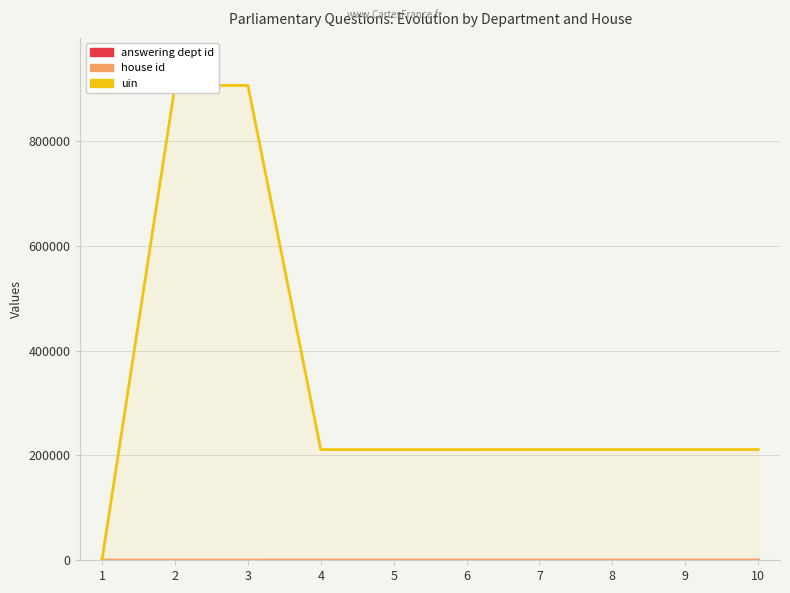

What is the sum of the house id values at 2 and 5?

2